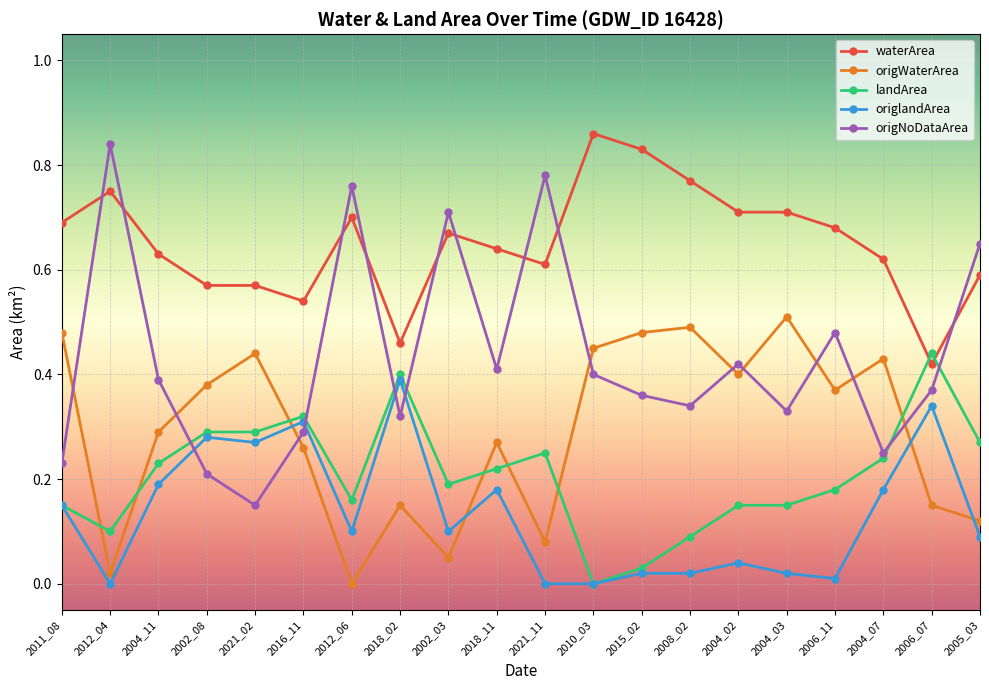

Where is the first local maximum for waterArea?

2012_04